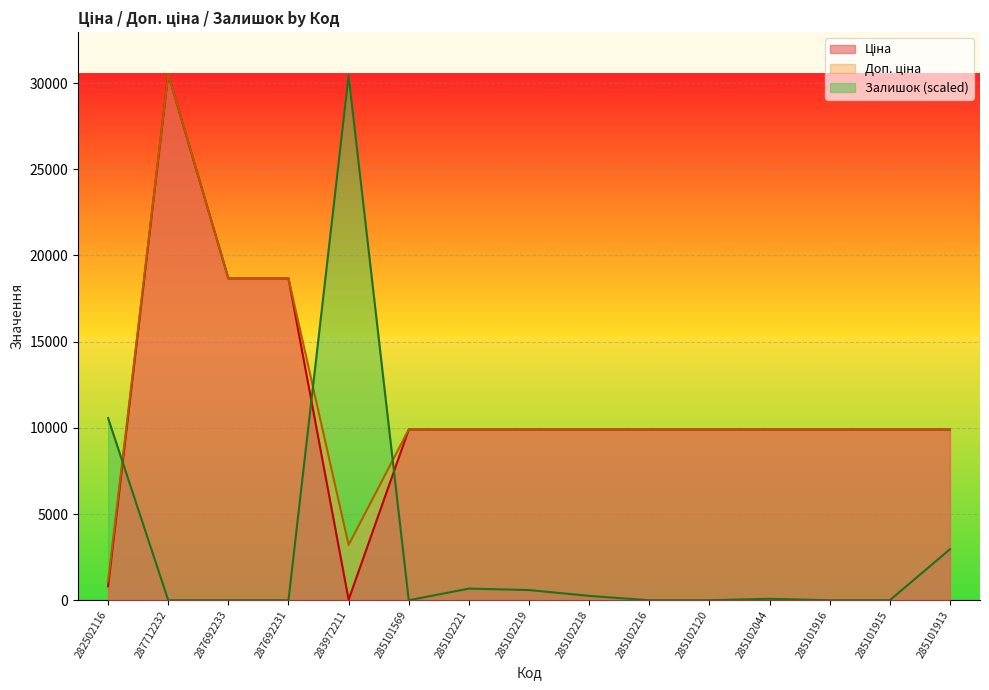

Rank the series by their maximum value, from highest to lowest.

Ціна, Доп. ціна, Залишок